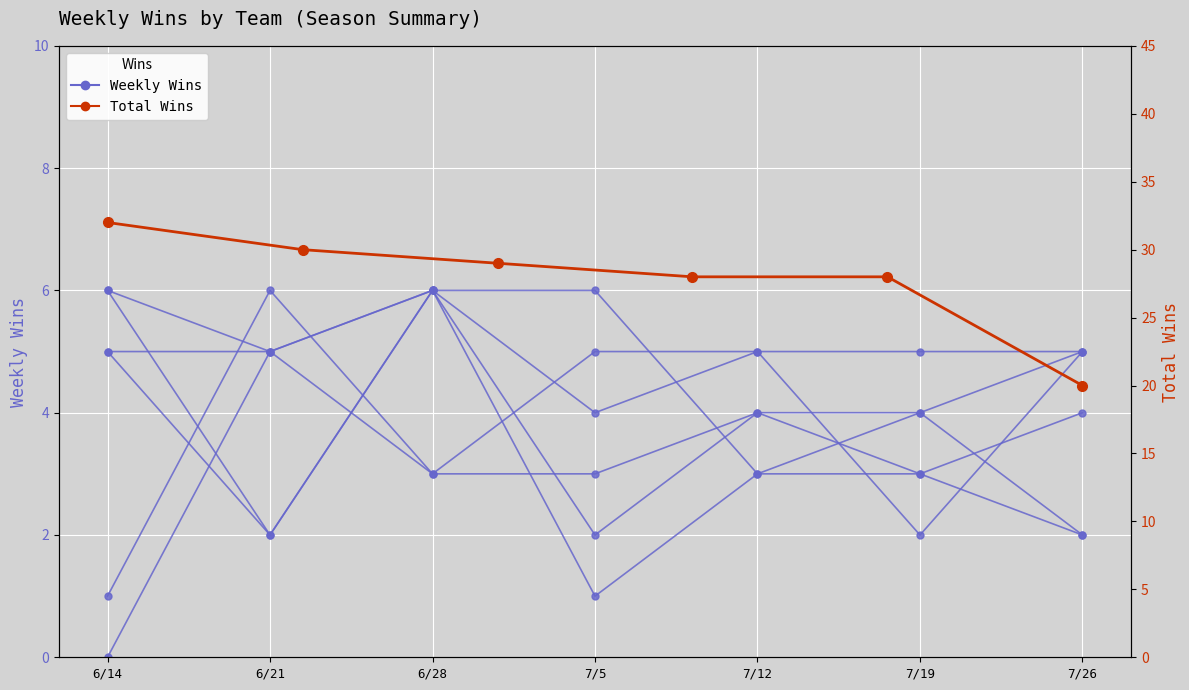

How many lines are shown in the chart?

6